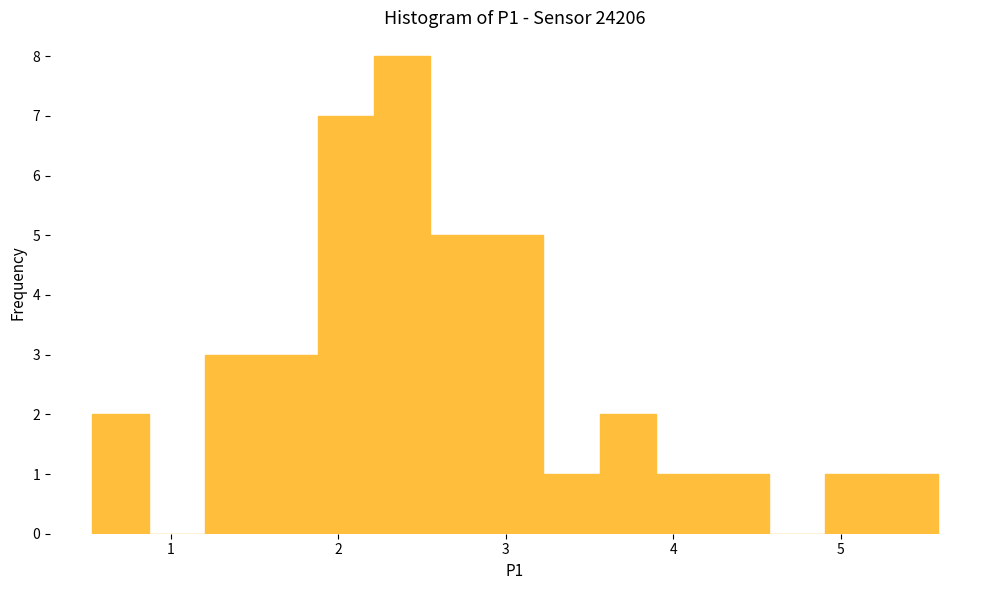

Around what value on the x-axis is the tallest bar? Give the approximate position of its centre, as read against the axis.

2.4